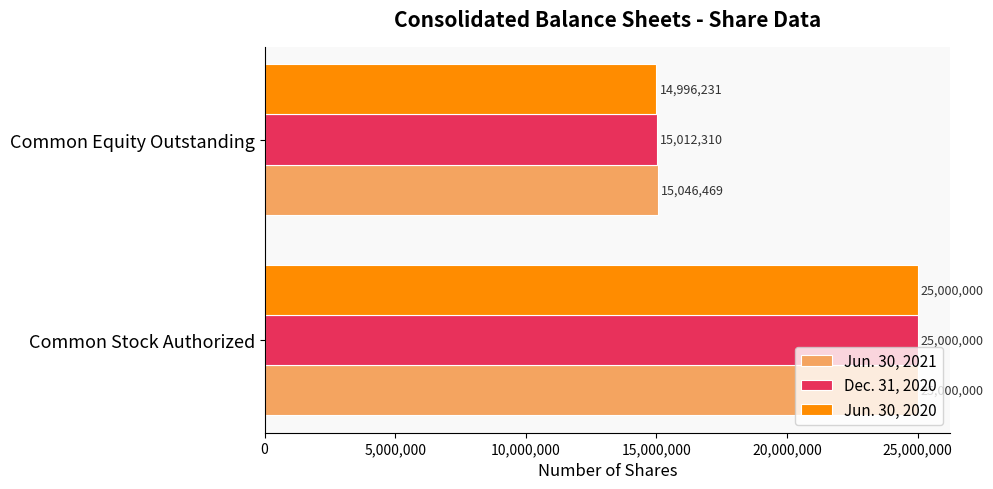

List the series in order of their overall mean, lowest first.

Jun. 30, 2020, Dec. 31, 2020, Jun. 30, 2021